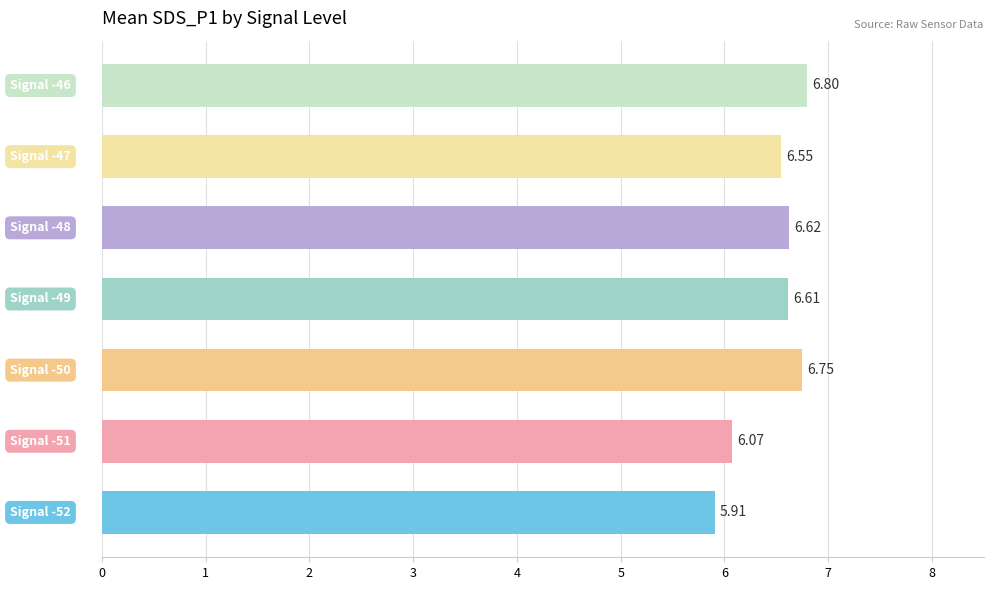

How many distinct data groups are displayed?

1